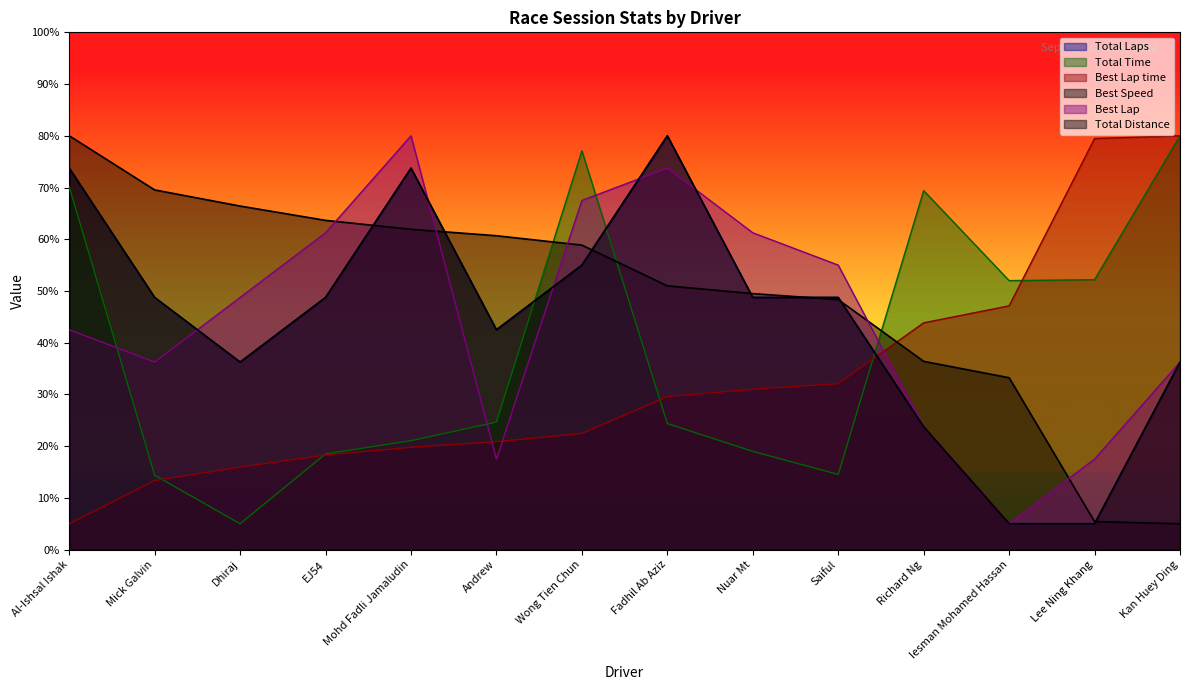

Is the value of Best Speed at Mohd Fadli Jamaludin greater than the value of Total Time at Nuar Mt?

Yes